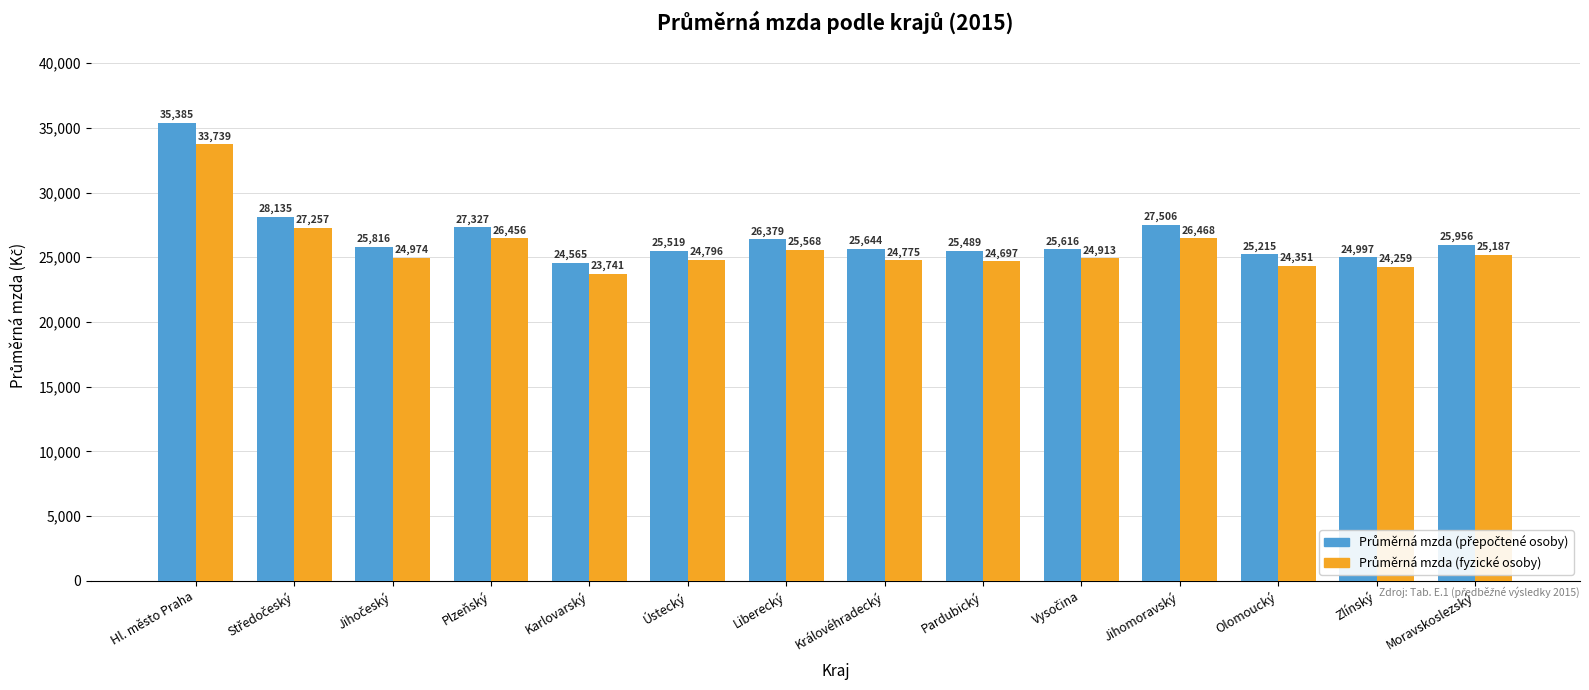

At which category is the sum across all series the highest?

Hl. město Praha